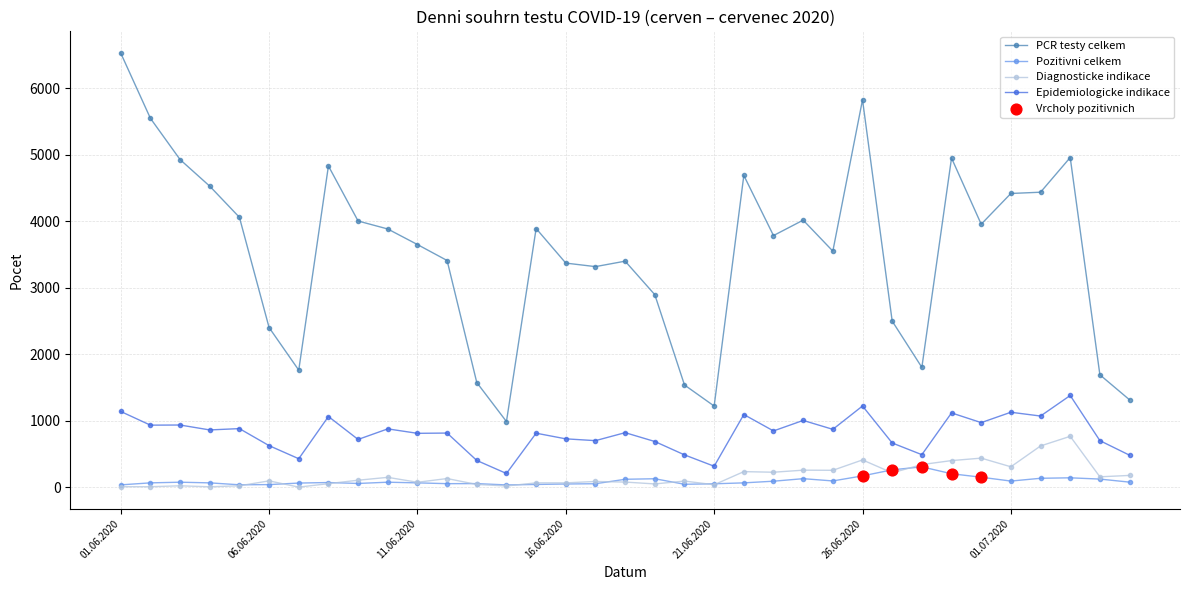

Which series has the largest range (max minus min)?

PCR testy celkem